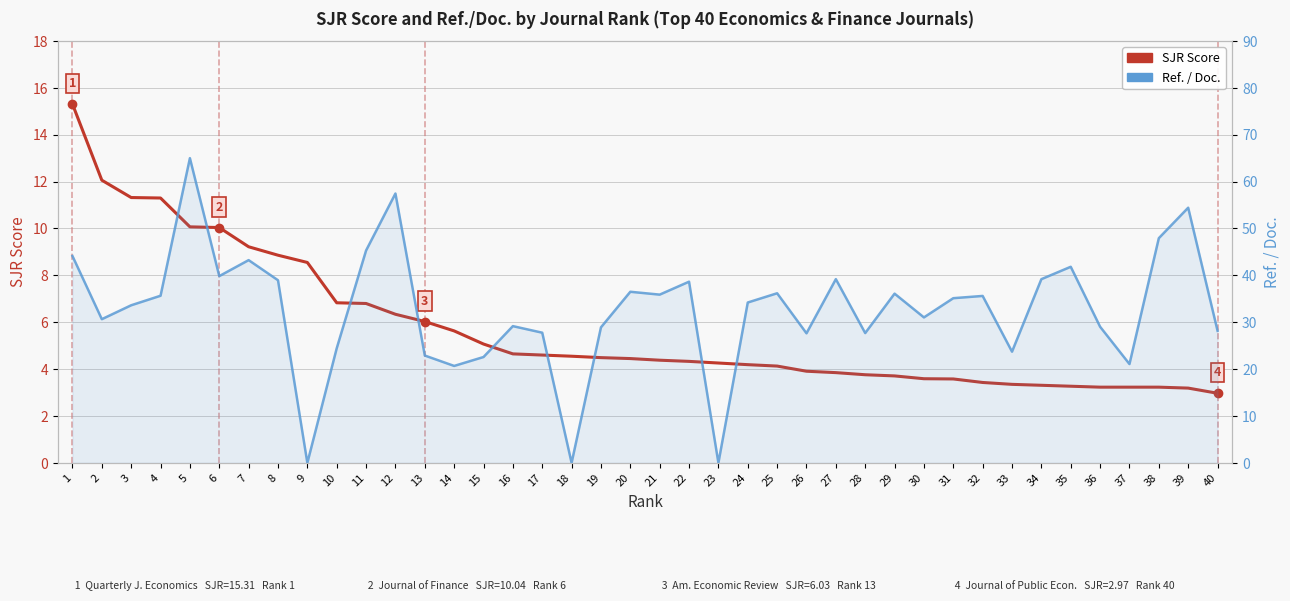

How many values in the SJR Score series exceed 4?

25